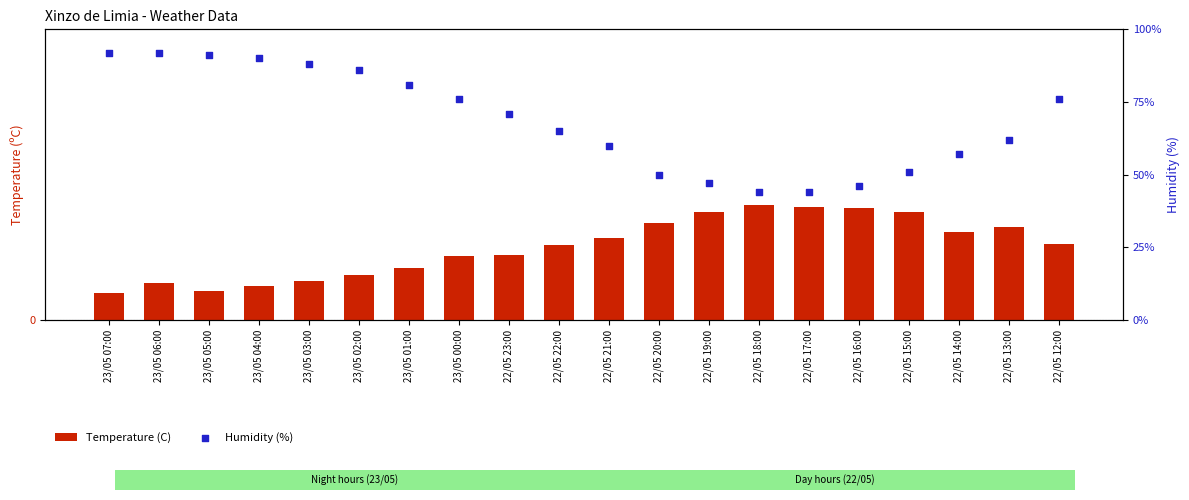

Which series contains the highest Y value?

Humidity (%)